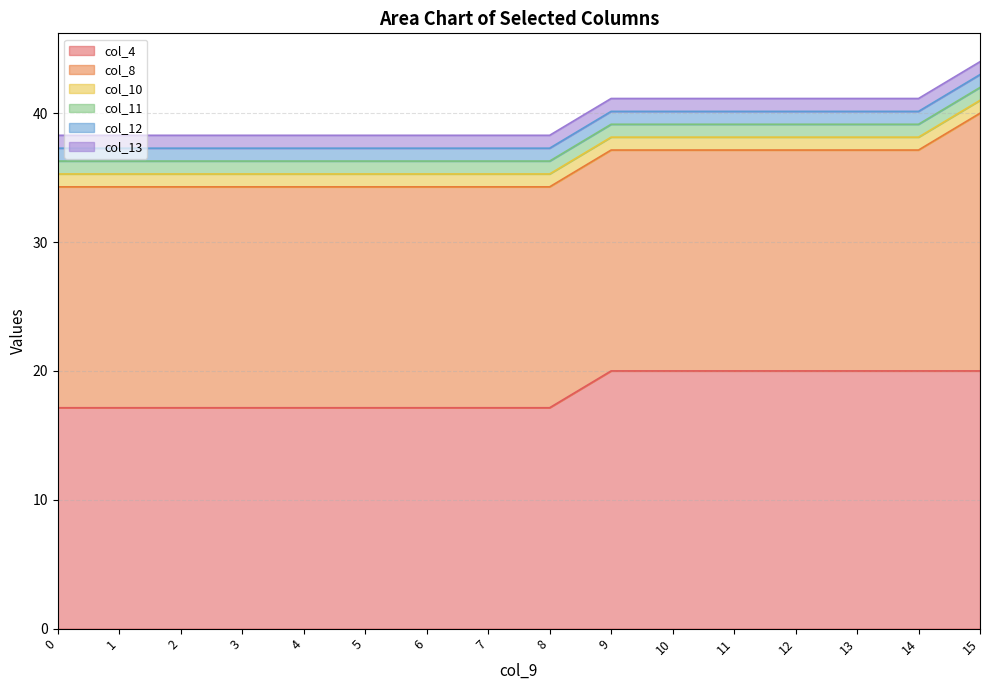

True or false: col_10 has more than 2 points higher than both neighbors.

False